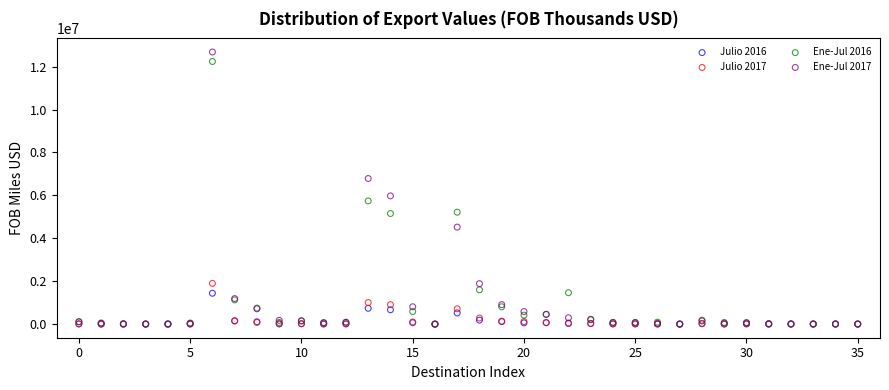

Which series reaches the maximum Y coordinate?

Ene-Jul 2017